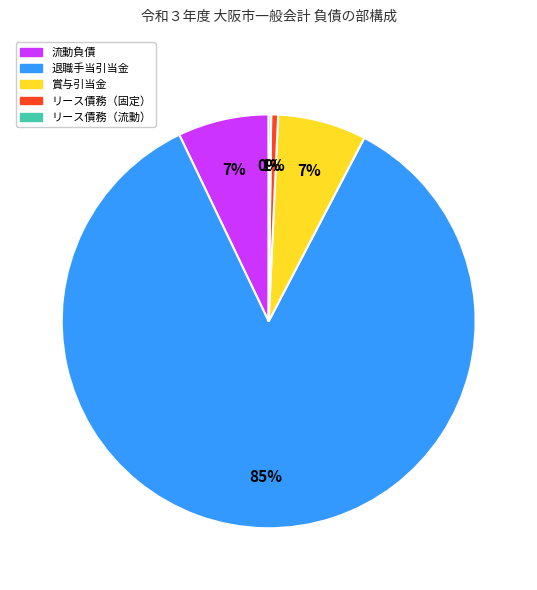

Is there any slice that represents more than half of the pie?

Yes